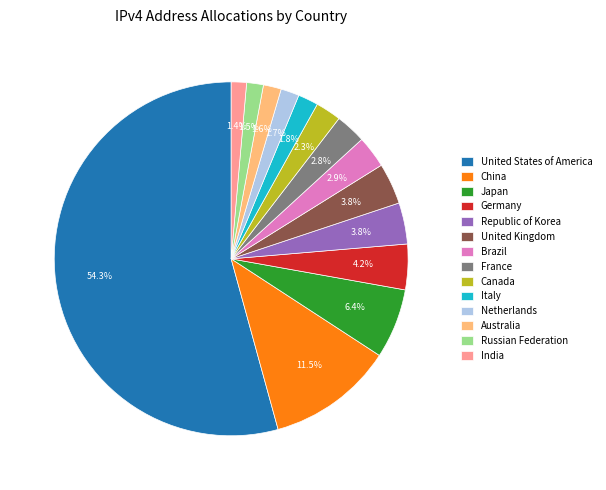

What is the largest slice in the pie chart?

United States of America